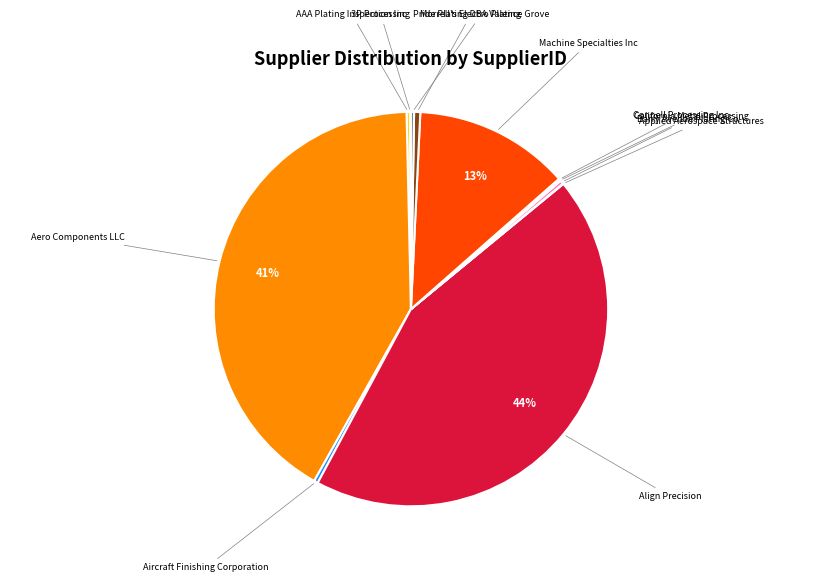

To the nearest percent, what is the average slice percentage?

8%